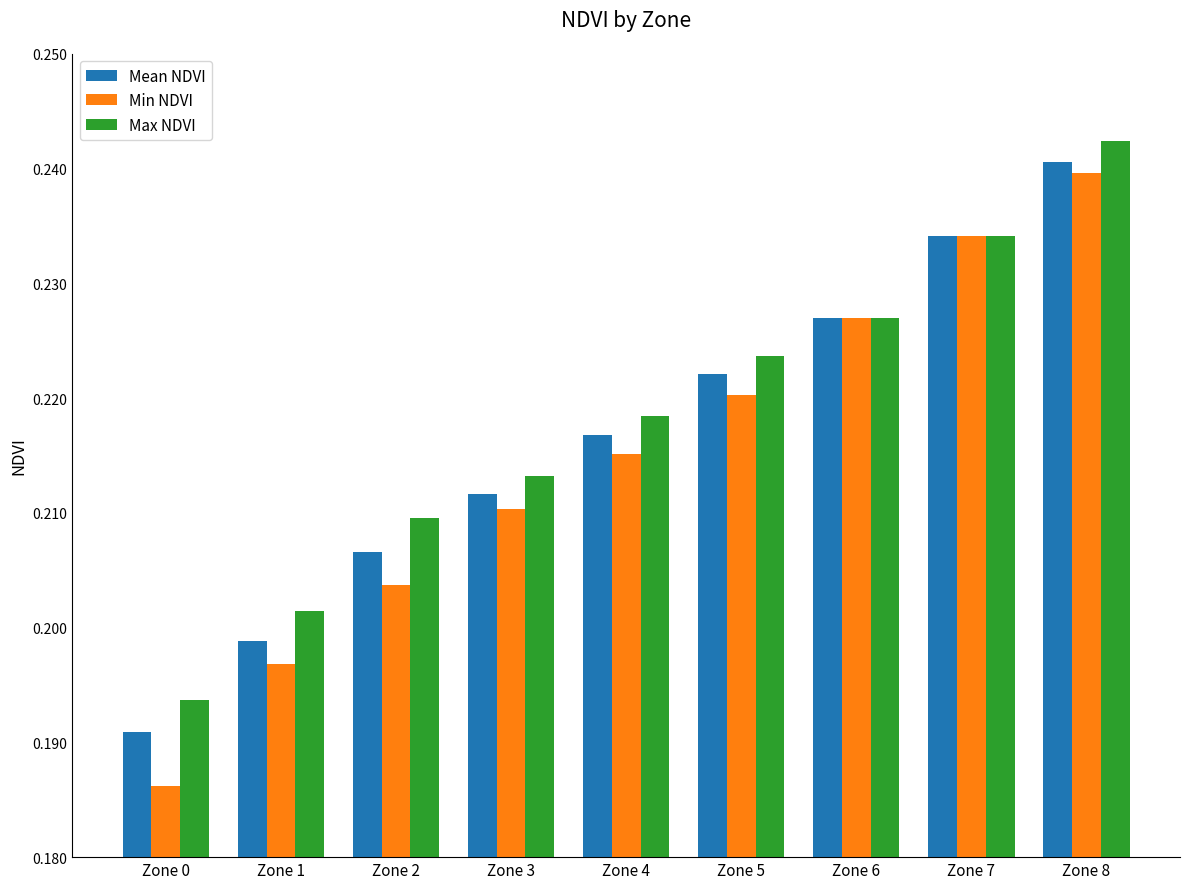

Which category has the lowest value in the Mean NDVI series?

Zone 0